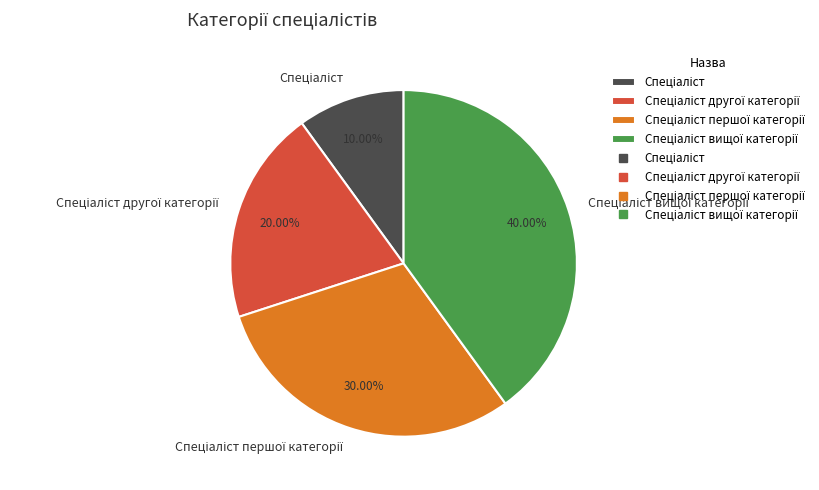

Does any single category account for the majority?

No